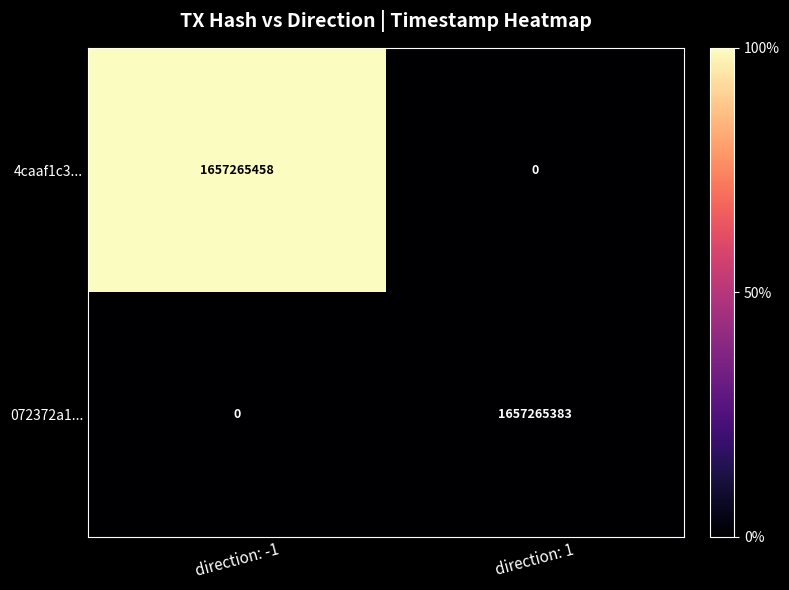

Reading left to right, extract all data points from this chart.

4caaf1c3...: direction: -1=1657265458	direction: 1=0
072372a1...: direction: -1=0	direction: 1=1657265383